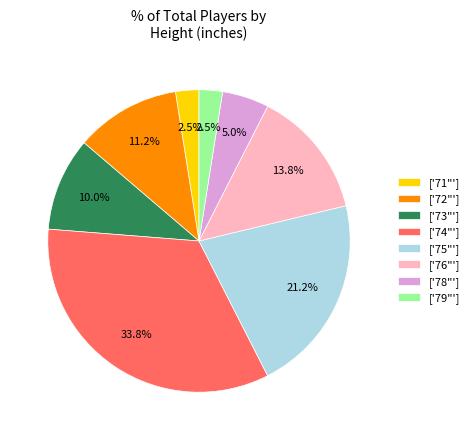

Is there a majority slice in this chart?

No